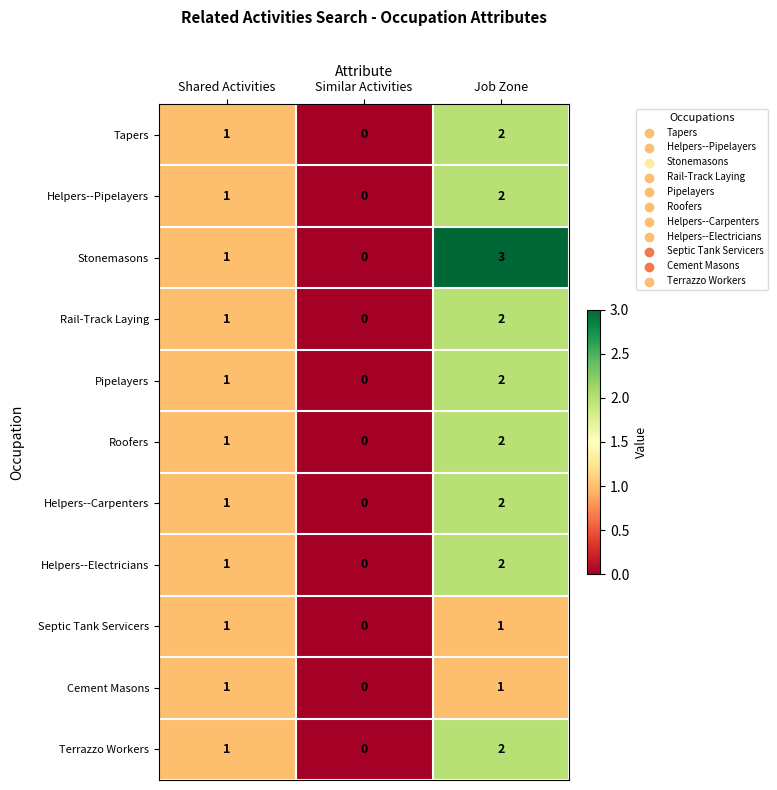

At which category does the chart reach its peak across all series?

Job Zone